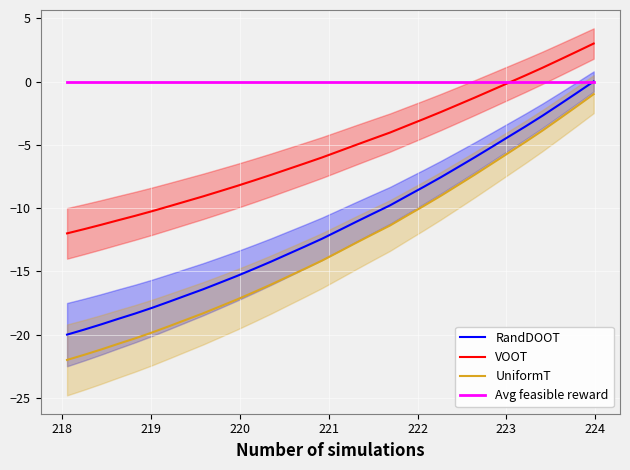

True or false: UniformT and VOOT cross at least once.

False